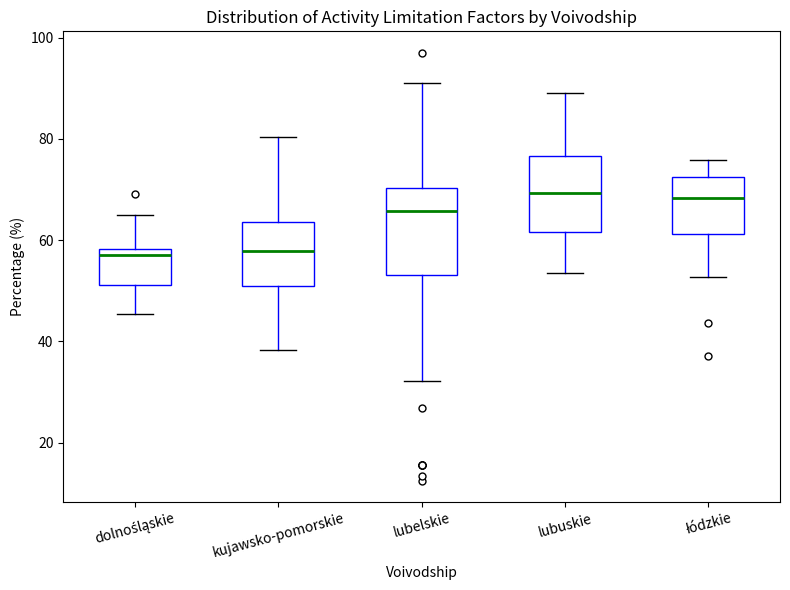

Where does the median line of the box for lubuskie sit on the y-axis? The values are not printed on the chart, so give them approximately, as read against the axis.

70